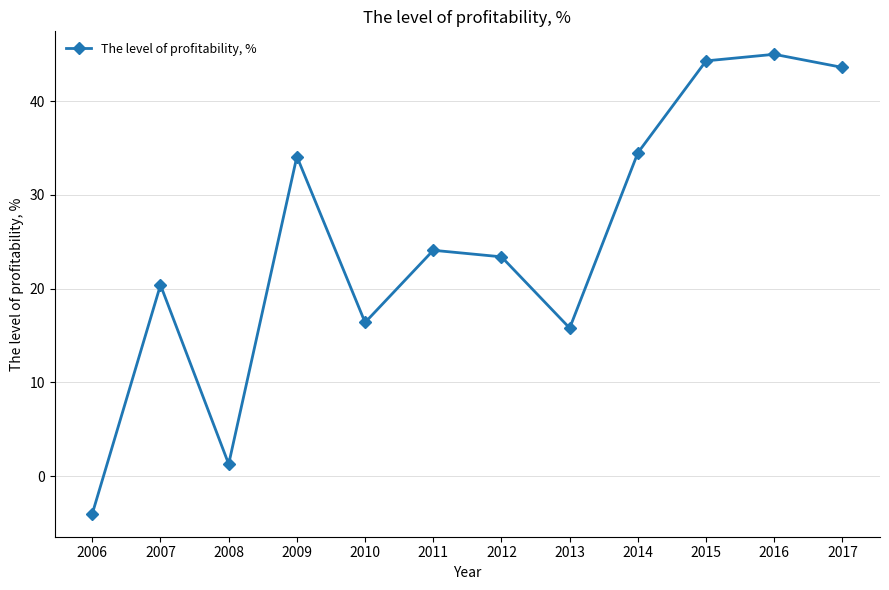

What is the value of the 9th point from the left?

34.5